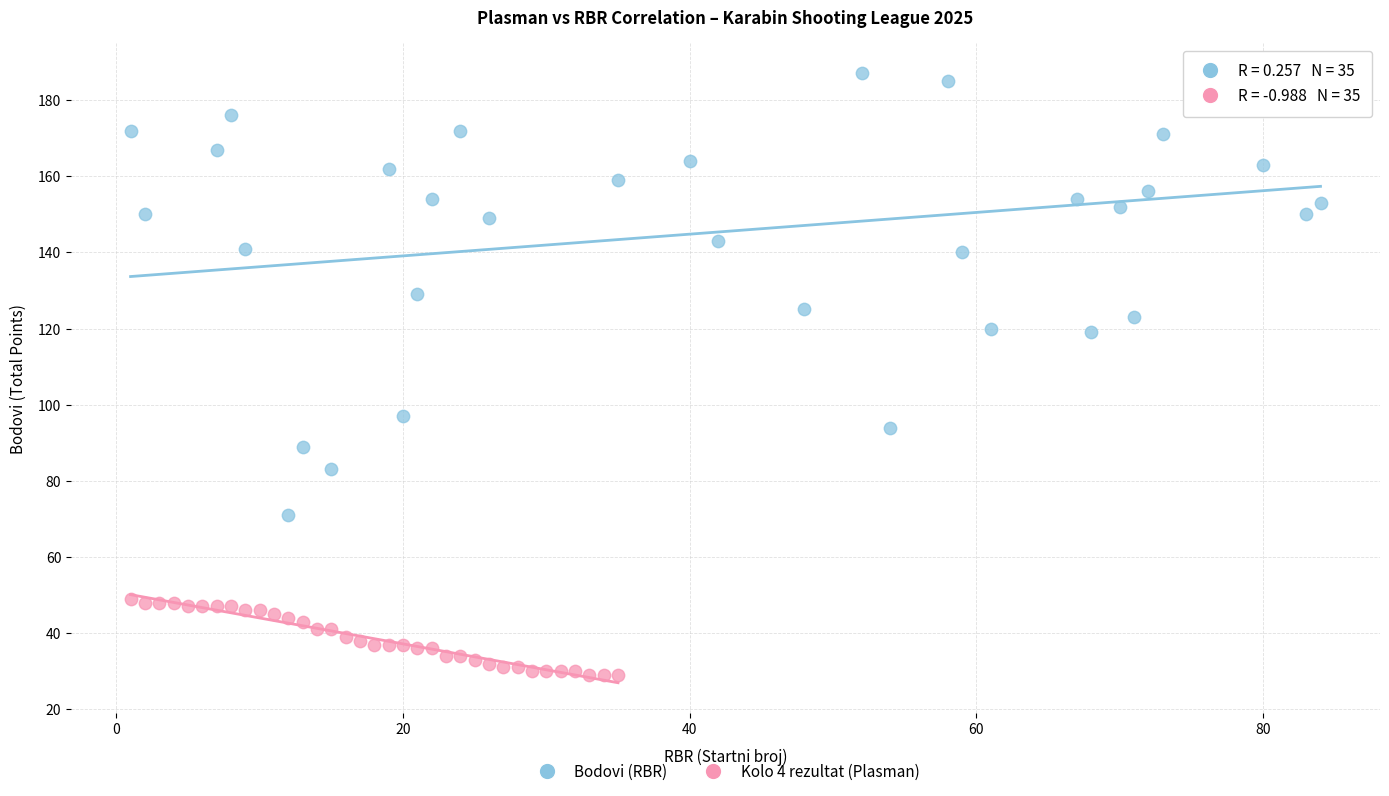

Which series has the largest Y range (max minus min)?

Bodovi (RBR)